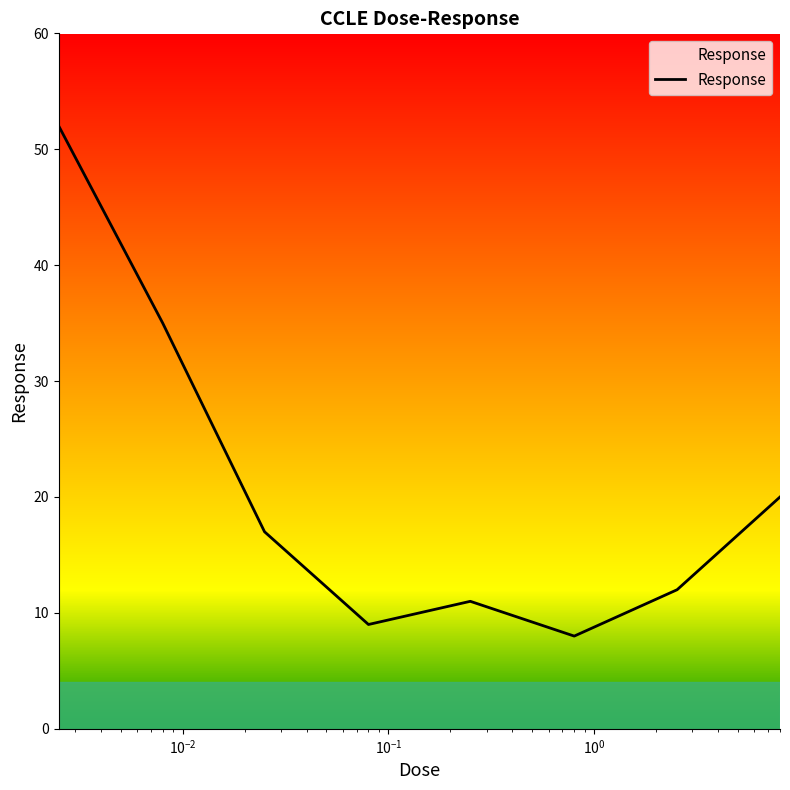

What is the minimum value shown in the chart?

8